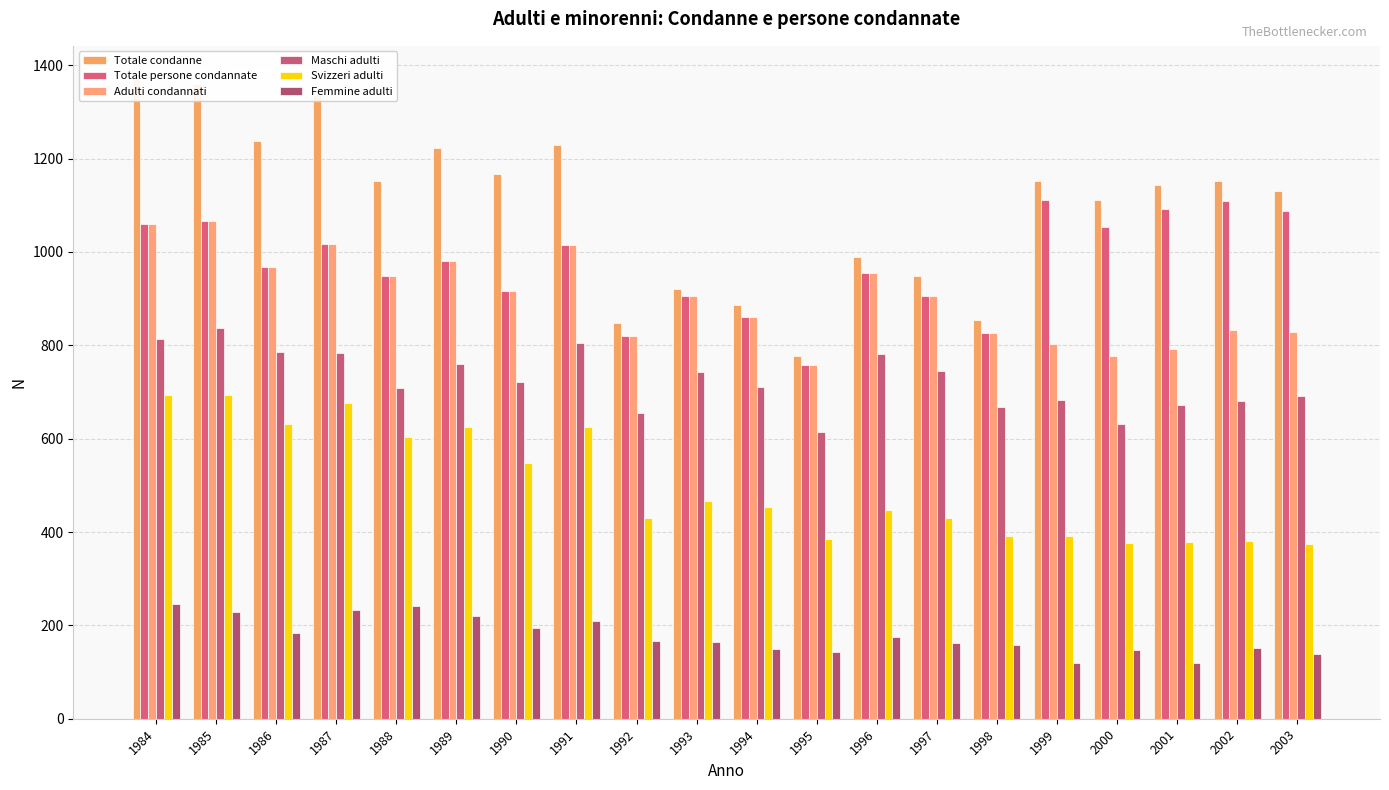

The Totale condanne series shows 855 at 1998. True or false?

True